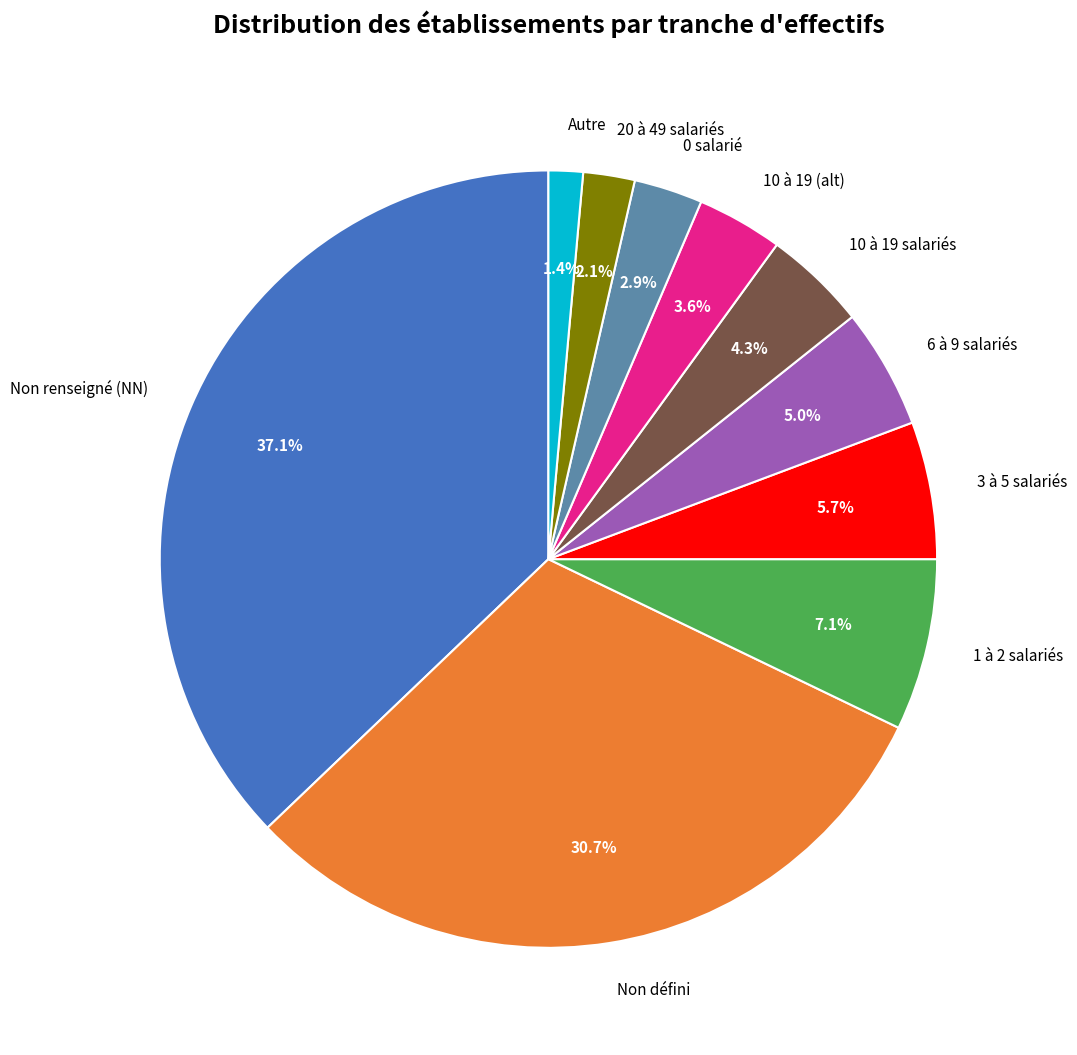

Rank the categories by value from lowest to highest.

Autre, 20 à 49 salariés, 0 salarié, 10 à 19 (alt), 10 à 19 salariés, 6 à 9 salariés, 3 à 5 salariés, 1 à 2 salariés, Non défini, Non renseigné (NN)